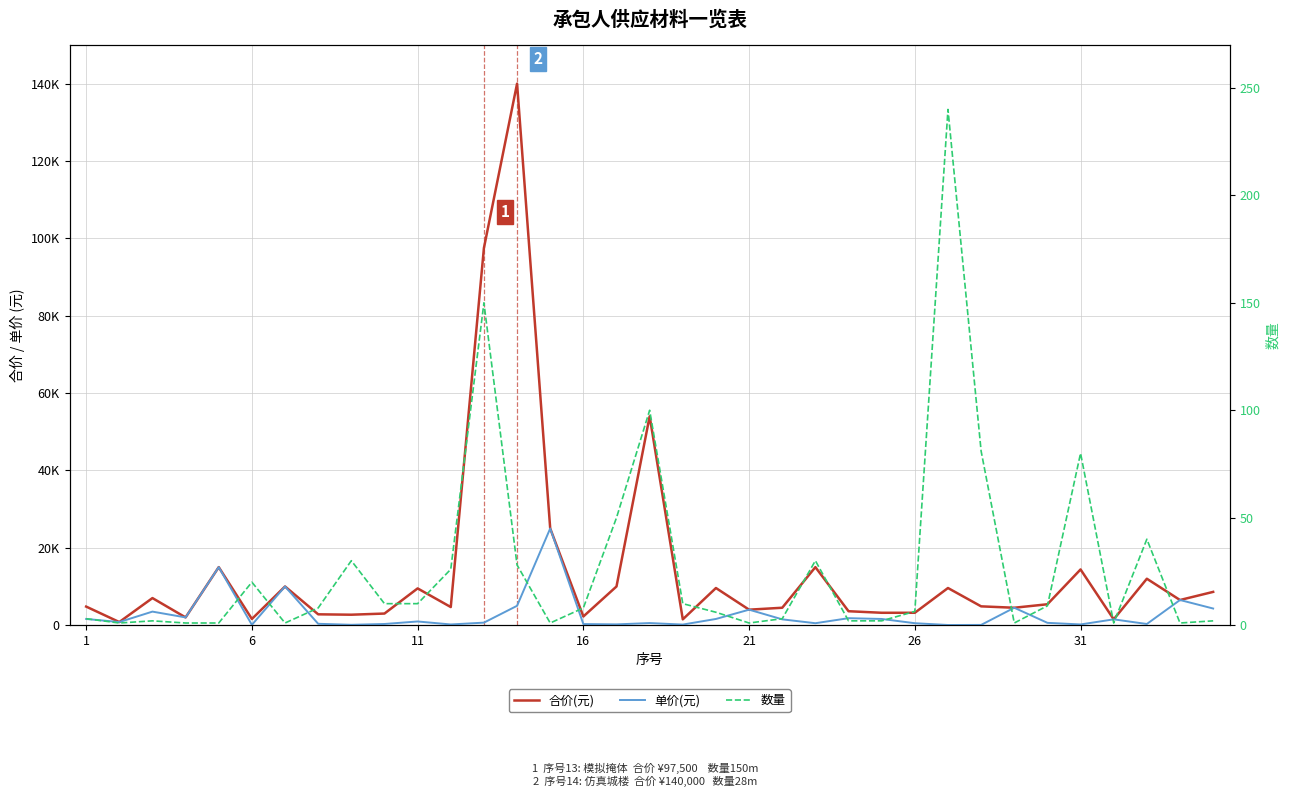

The value of 合价(元) at 14 is 25000.0. True or false?

True